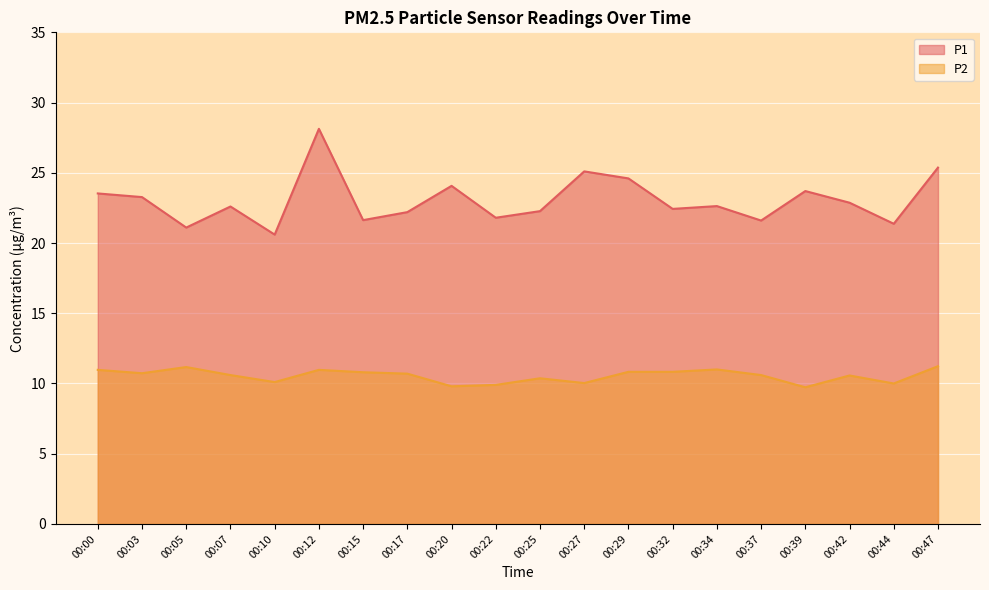

Reading left to right, what are all the values shown in this chart?

P1: 23.5	23.3	21.1	22.6	20.6	28.1	21.6	22.2	24.1	21.8	22.3	25.1	24.6	22.4	22.6	21.6	23.7	22.9	21.4	25.4
P2: 11.0	10.7	11.2	10.6	10.1	11.0	10.8	10.7	9.8	9.9	10.4	10.0	10.8	10.8	11.0	10.6	9.7	10.6	10.0	11.2